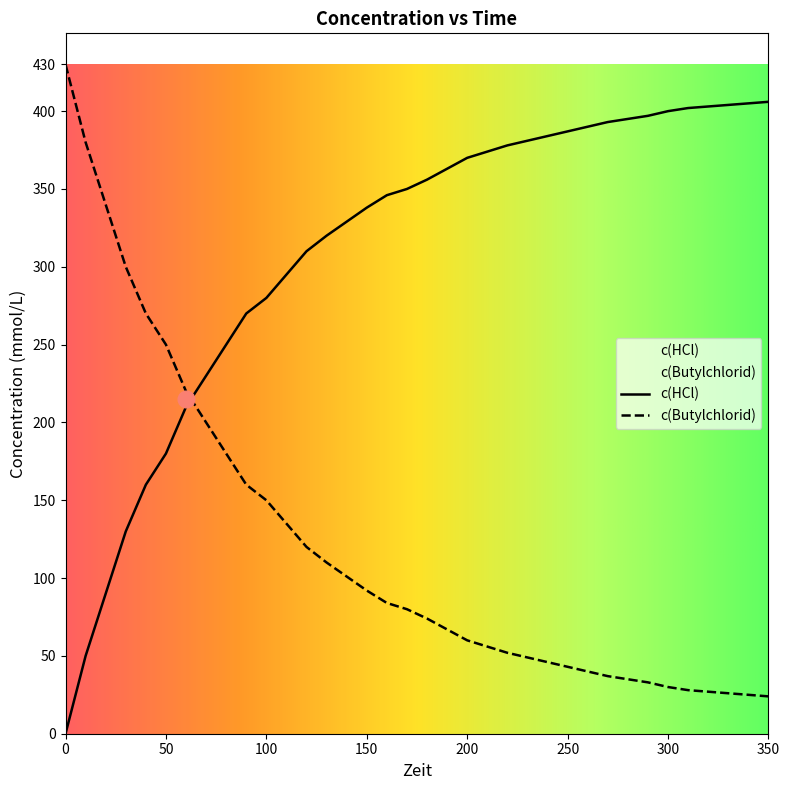

Between 10 and 130, which series saw the biggest shift?

c(HCl)